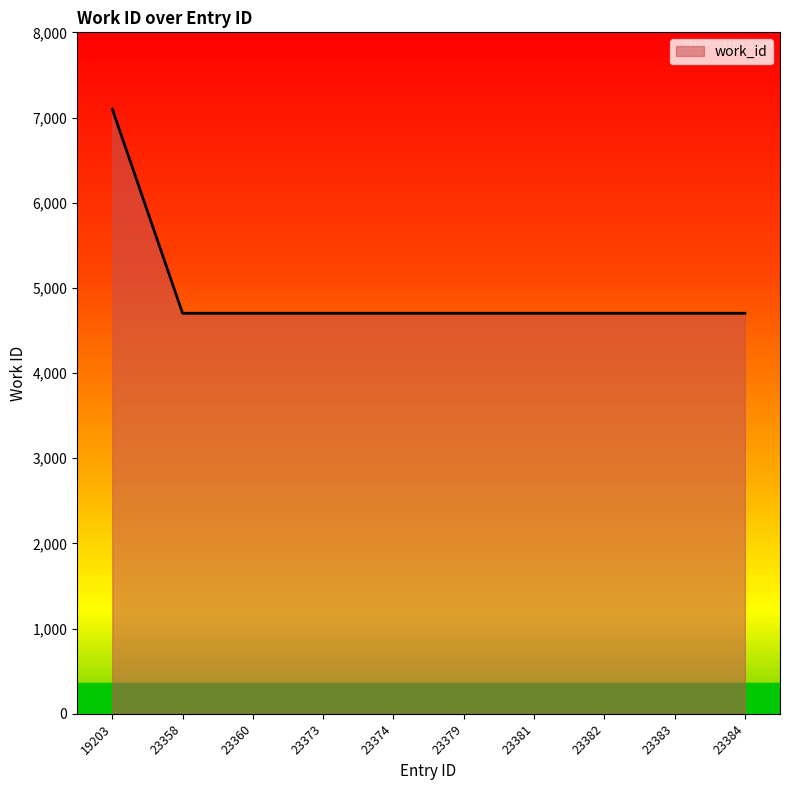

What is the approximate value at 23381, to the nearest 50?

4700